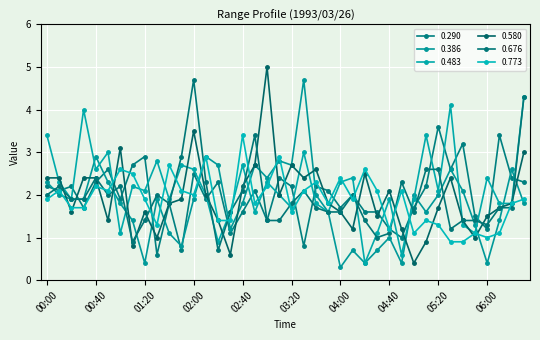

Reading left to right, extract all data points from this chart.

0.290: 2.2	2.1	2.2	1.7	2.3	2.6	1.9	2.7	2.9	0.6	1.8	0.7	2.5	1.9	2.3	1.1	1.6	2.1	1.4	2.4	2.2	0.8	2.2	2.1	1.7	2.0	1.6	1.6	1.2	1.0	1.7	2.2	3.6	2.6	3.2	1.5	1.2	3.4	2.4	2.3
0.386: 2.3	2.0	1.9	1.9	2.9	2.3	1.8	1.4	0.4	1.9	1.1	0.8	1.9	2.9	2.7	1.2	1.8	2.7	2.4	2.8	2.7	4.7	2.0	1.6	0.3	0.7	0.4	0.7	1.0	0.4	2.0	1.6	2.0	2.6	2.1	1.3	0.4	1.4	2.6	1.8
0.483: 3.4	2.3	1.9	4.0	2.6	3.0	1.1	2.2	2.1	2.8	1.9	2.7	2.6	2.0	0.9	1.6	2.7	1.6	2.3	2.0	1.7	3.0	1.8	1.6	2.3	2.4	0.4	1.1	1.9	0.6	1.9	3.4	2.1	4.1	1.3	1.1	2.4	1.8	1.8	4.3
0.580: 2.4	2.4	1.6	2.4	2.4	1.4	3.1	0.8	1.6	1.0	1.8	1.9	3.5	2.0	1.4	0.6	2.2	2.7	5.0	2.0	2.7	2.4	2.6	1.8	1.6	1.2	2.5	1.5	2.1	1.2	0.4	0.9	1.7	2.4	1.4	1.0	1.5	1.7	1.8	3.0
0.676: 2.0	2.2	1.9	1.9	2.4	2.0	2.2	0.9	1.4	2.0	1.8	2.9	4.7	2.3	0.7	1.6	2.1	3.4	1.4	1.4	1.8	2.1	1.7	1.6	1.6	2.0	1.4	1.0	1.1	2.3	1.6	2.6	2.6	1.2	1.4	1.4	1.3	1.7	1.7	4.3
0.773: 1.9	2.1	1.7	1.7	2.2	2.1	2.6	2.5	1.9	1.3	2.7	2.1	2.0	2.9	1.4	1.4	3.4	1.8	2.2	2.9	1.6	2.1	2.3	1.8	2.4	1.9	2.6	2.1	1.2	2.1	1.1	1.4	1.3	0.9	0.9	1.1	1.0	1.1	1.8	1.9